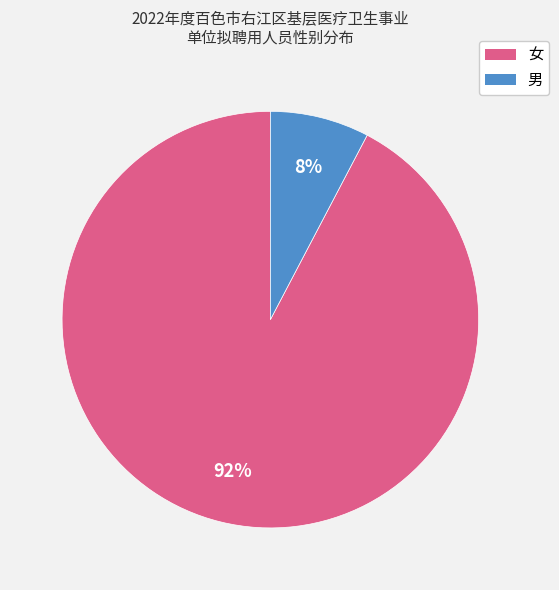

Combined, do 女 and 男 account for over 50%?

Yes